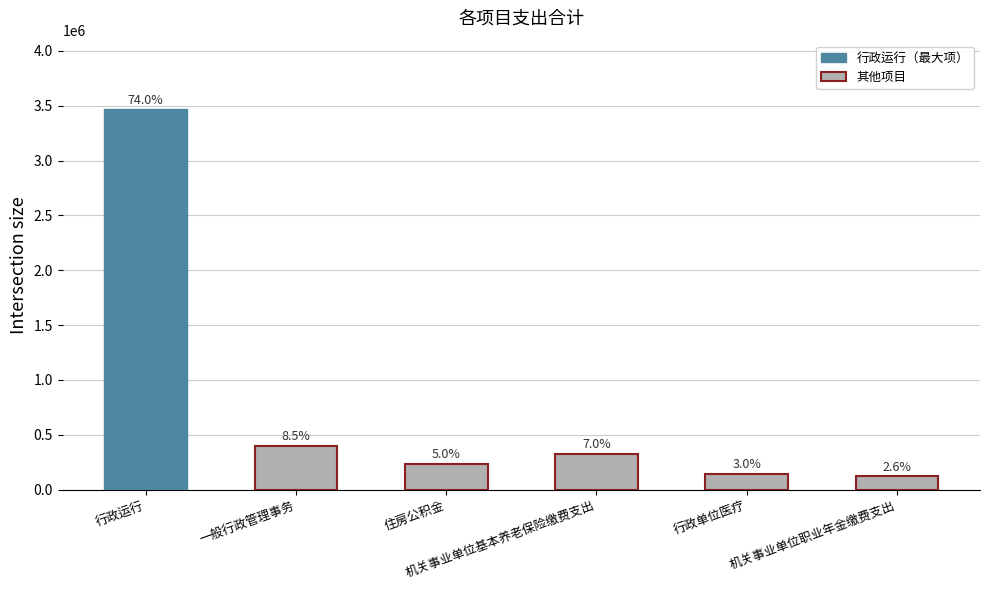

What is the difference between the maximum and minimum values?

3348348.8